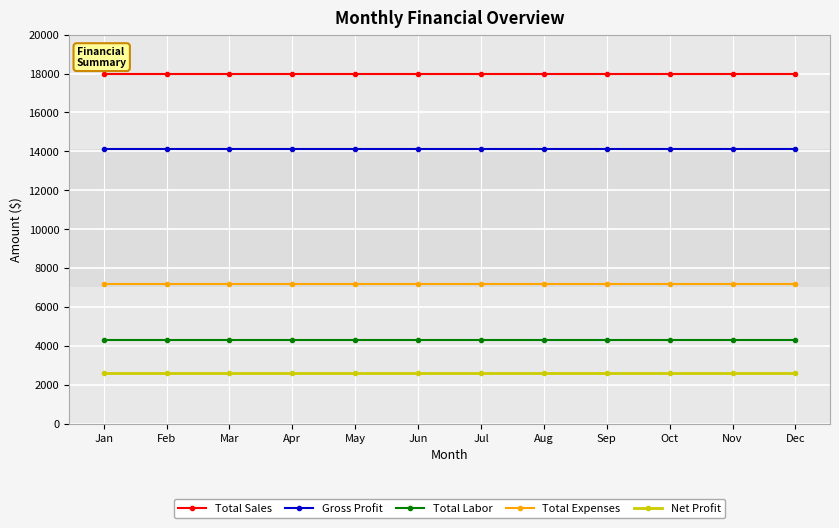

What are all the series names shown in the legend?

Total Sales, Gross Profit, Total Labor, Total Expenses, Net Profit